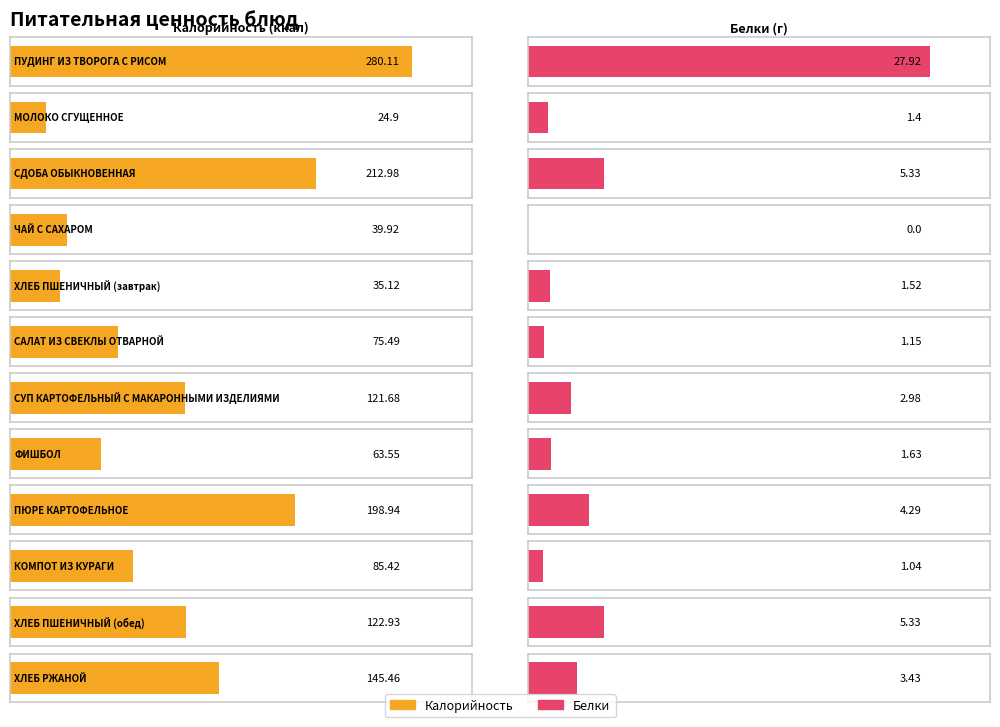

What are all the series names shown in the legend?

Калорийность, Белки